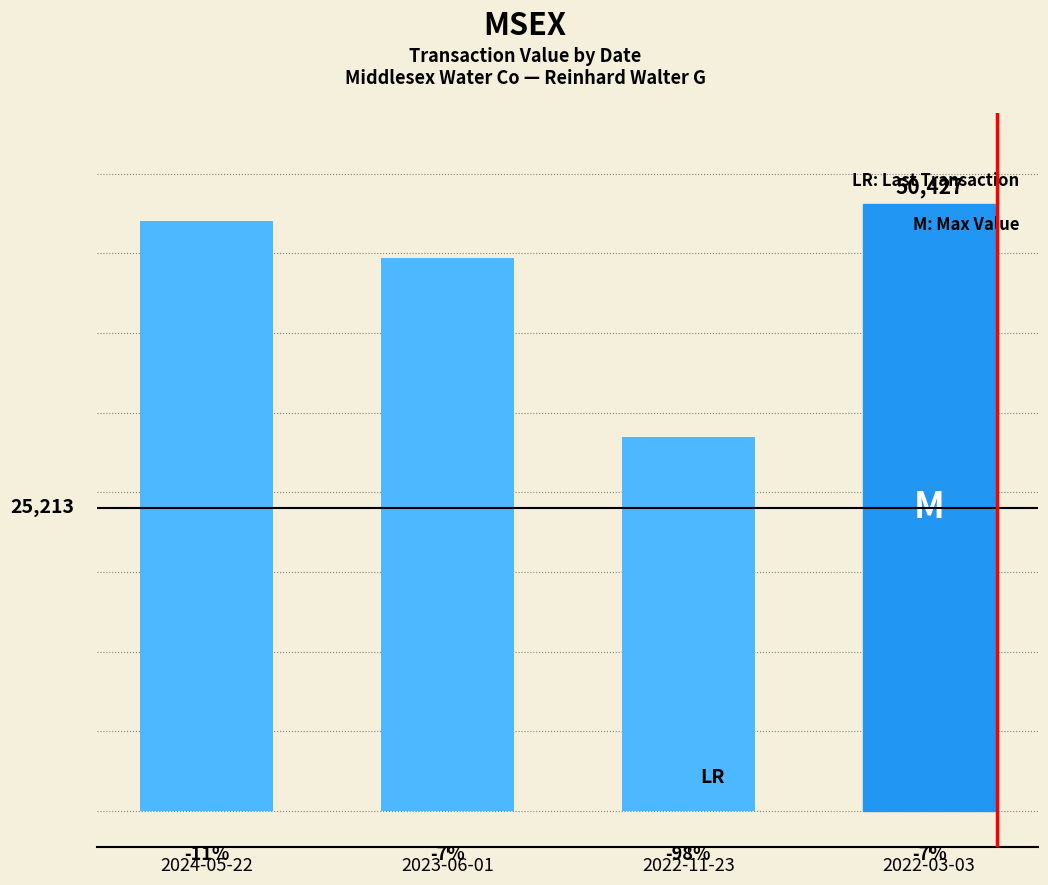

Where does the data first go above 48986?

2022-03-03